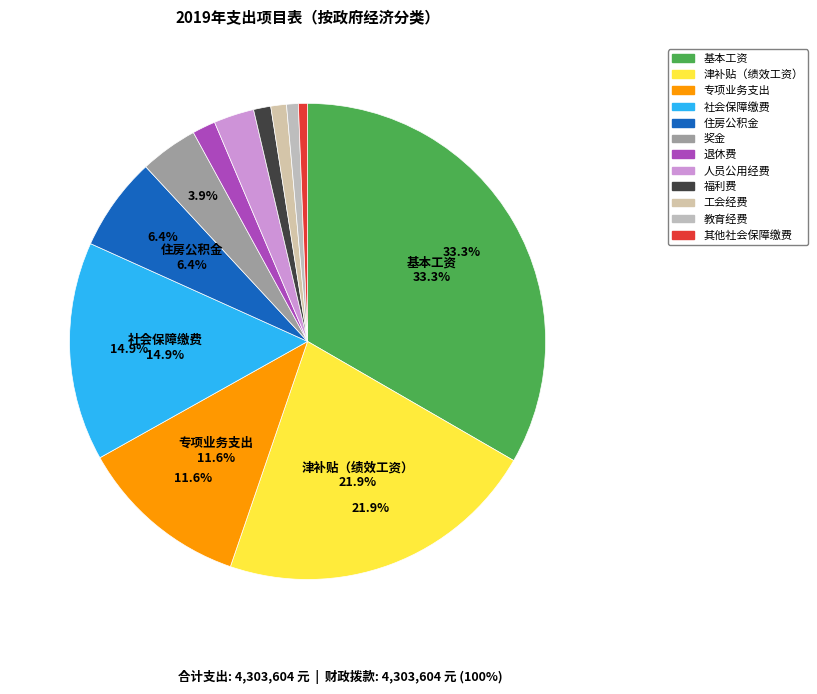

Count the number of slices in the pie.

12